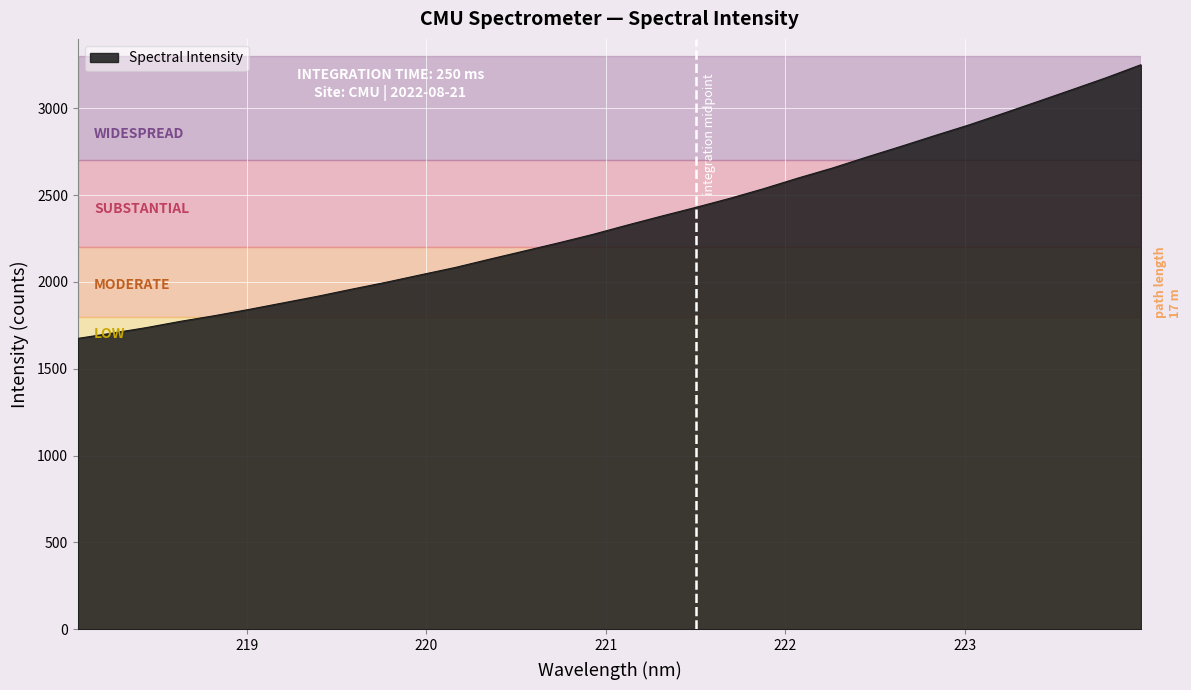

What is the smallest value displayed?

1675.0